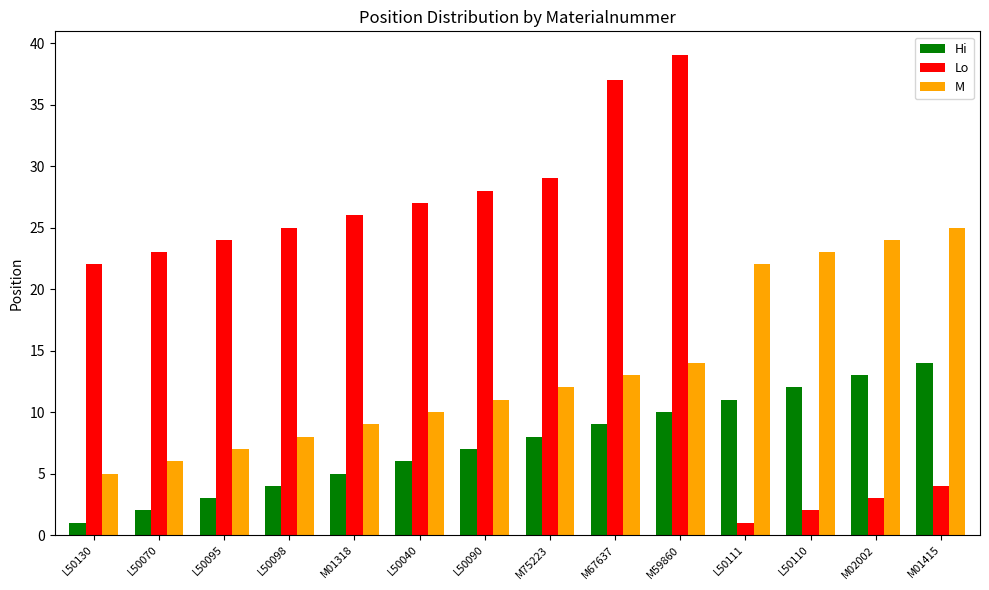

At which category is the sum across all series the highest?

M59860